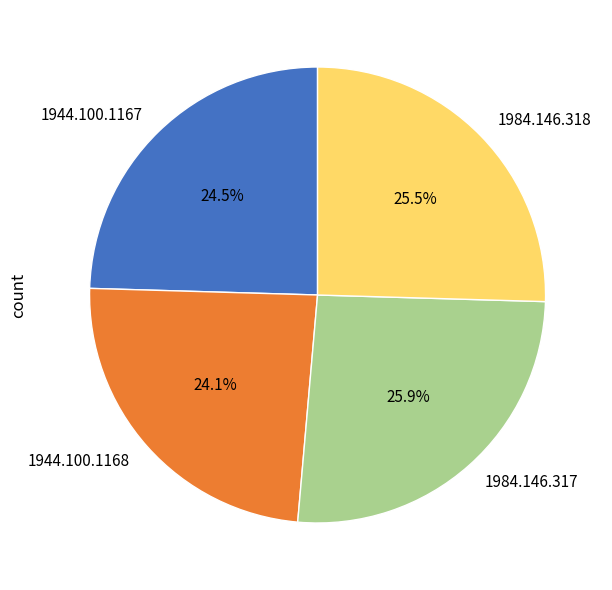

Combined, do 1944.100.1167 and 1944.100.1168 account for over 50%?

No